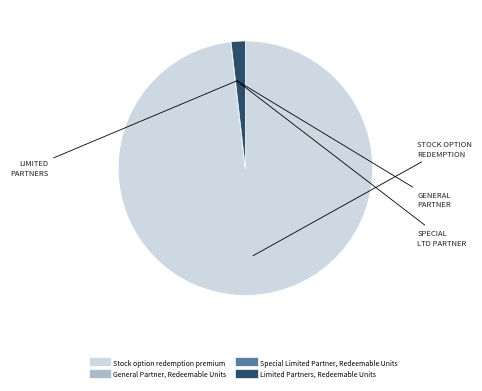

Is there any slice that represents more than half of the pie?

Yes